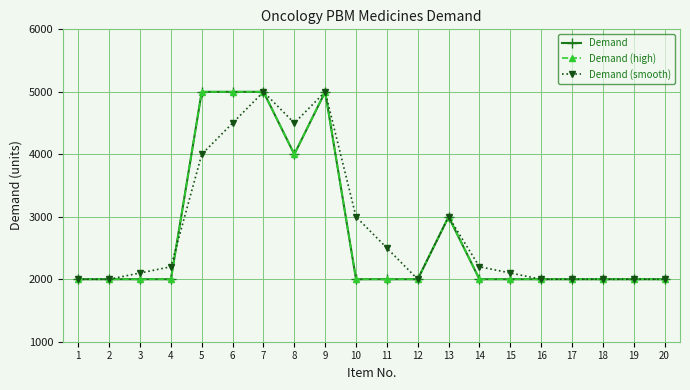

How many times do Demand (high) and Demand (smooth) cross each other?

1